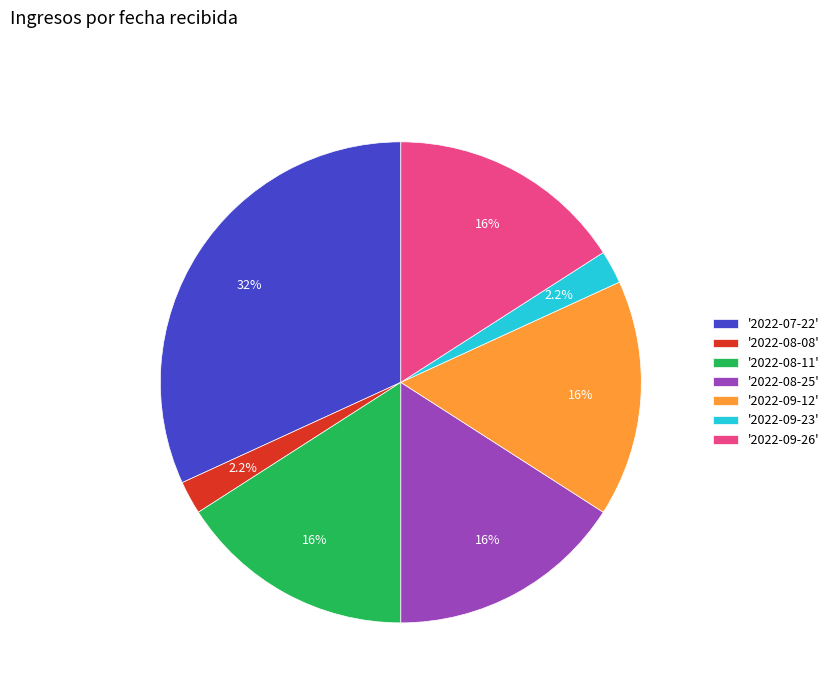

What is the largest slice in the pie chart?

'2022-07-22'